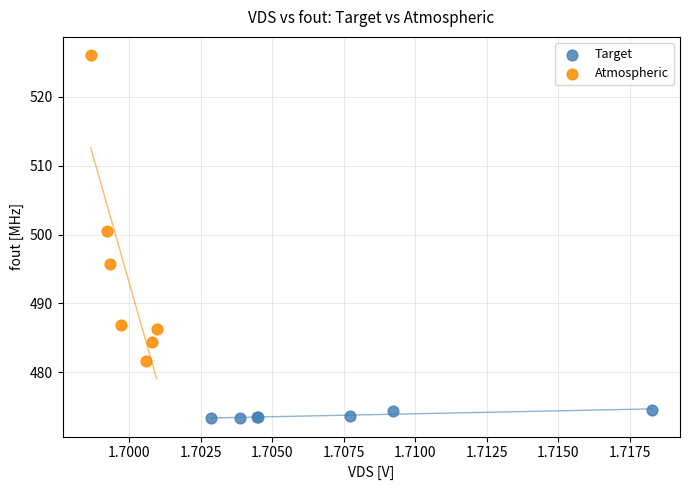

Which series has the largest Y range (max minus min)?

Atmospheric